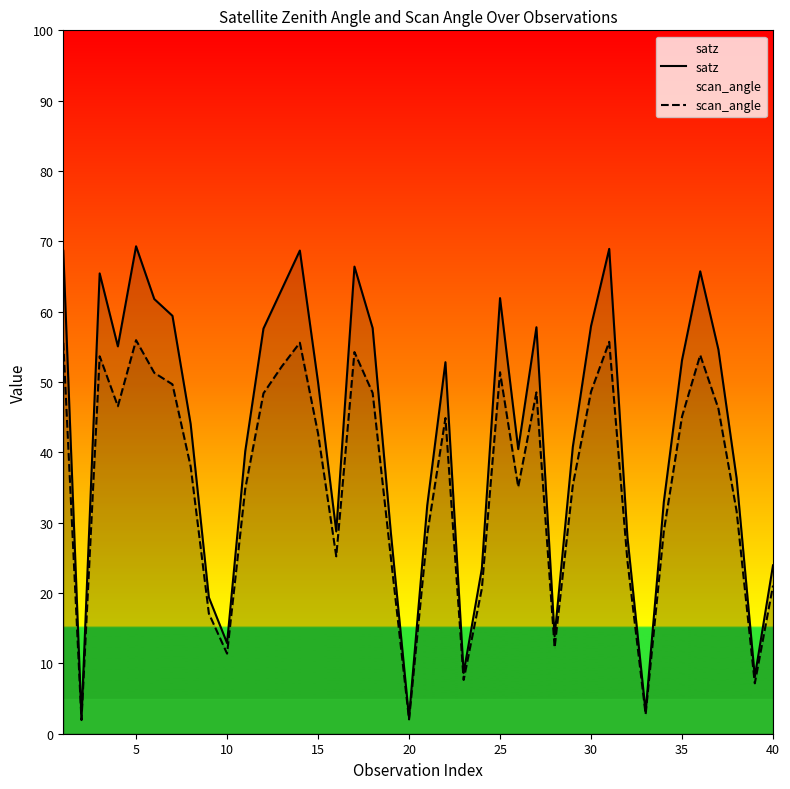

What is the total value across all series at 10?

24.3